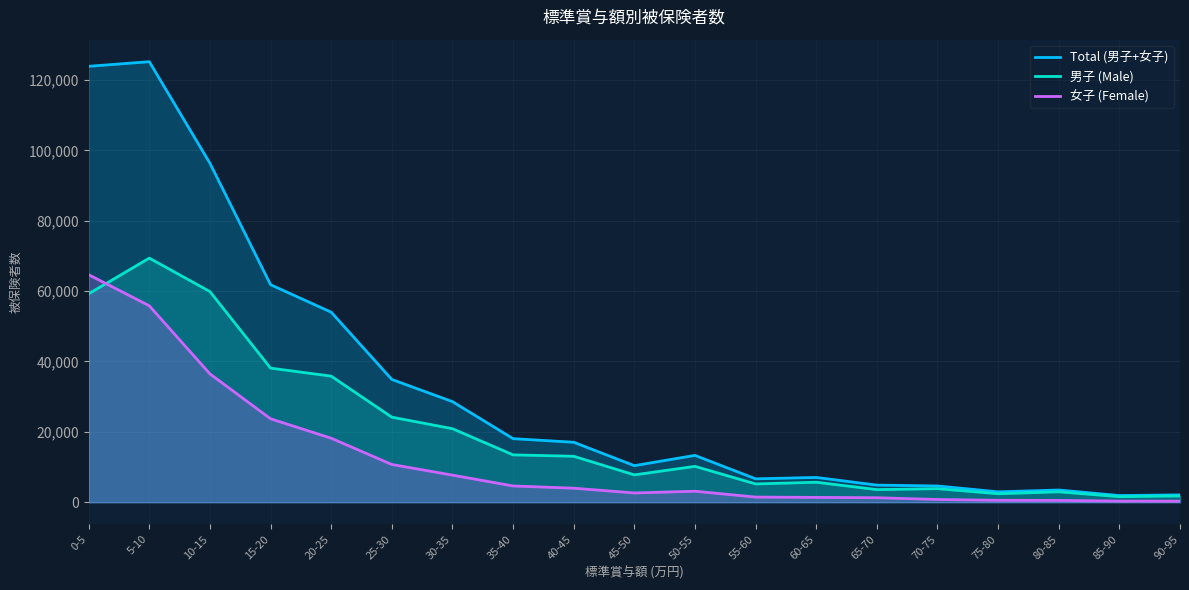

What are all the series names shown in the legend?

Total (男子+女子), 男子 (Male), 女子 (Female)